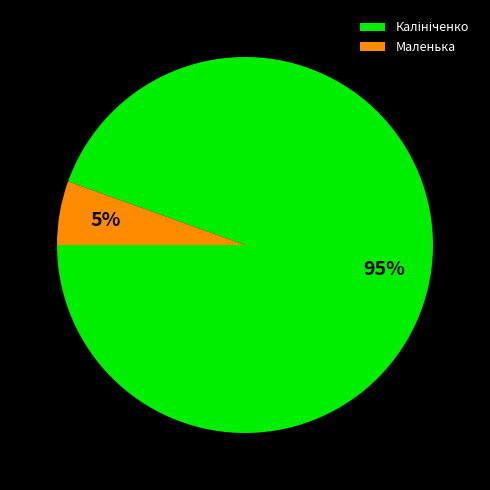

Is it true that Маленька is 1% of the pie?

False